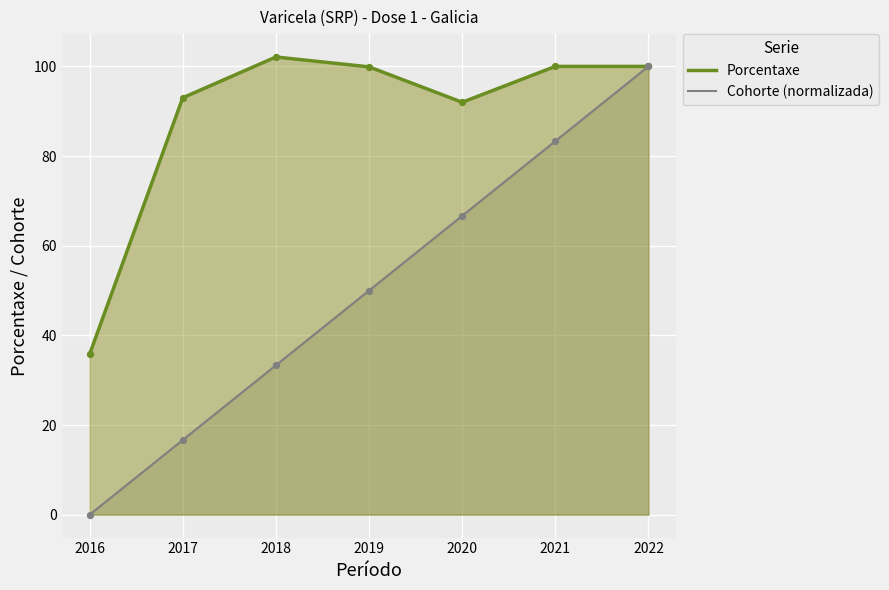

Which series reaches the minimum Y coordinate?

Cohorte (normalizada)